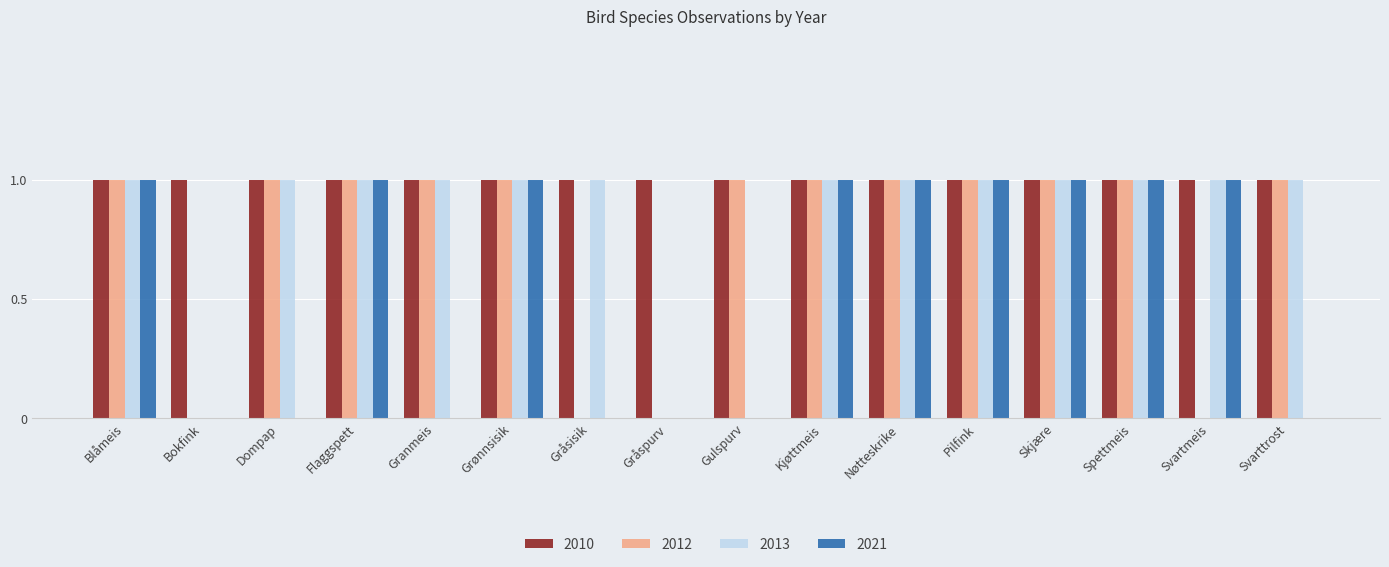

What is the average value of the 2012 series?

1